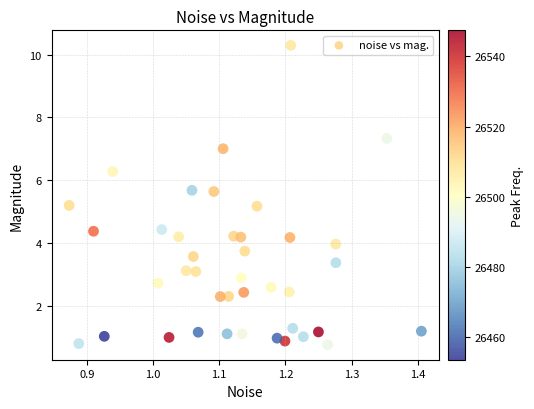

What is the range of X values (max minus min)?

0.5